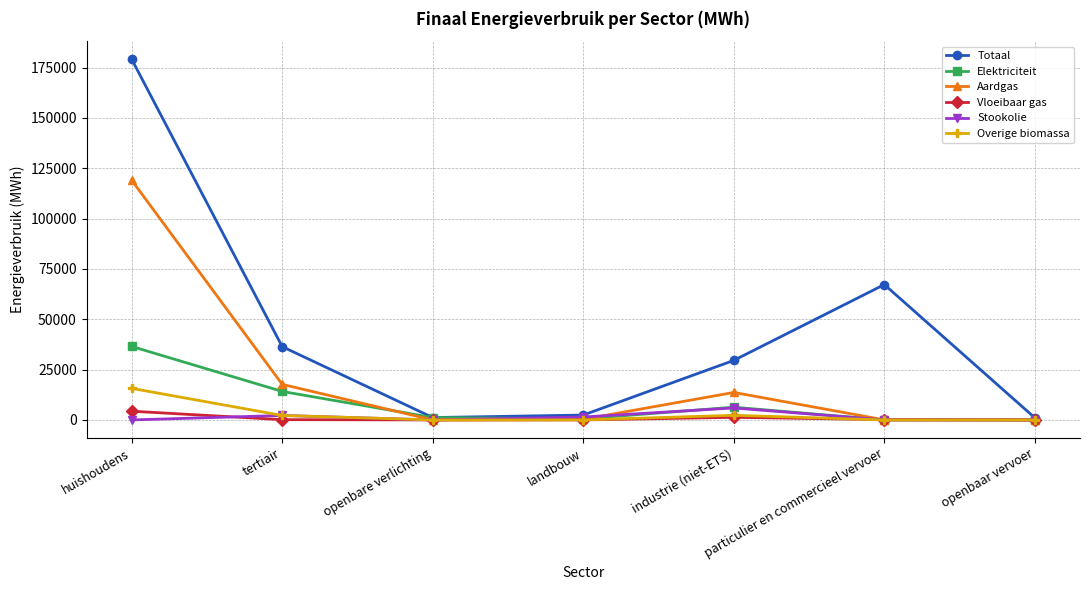

In Vloeibaar gas, how many points are higher than both neighbors (excluding endpoints)?

1